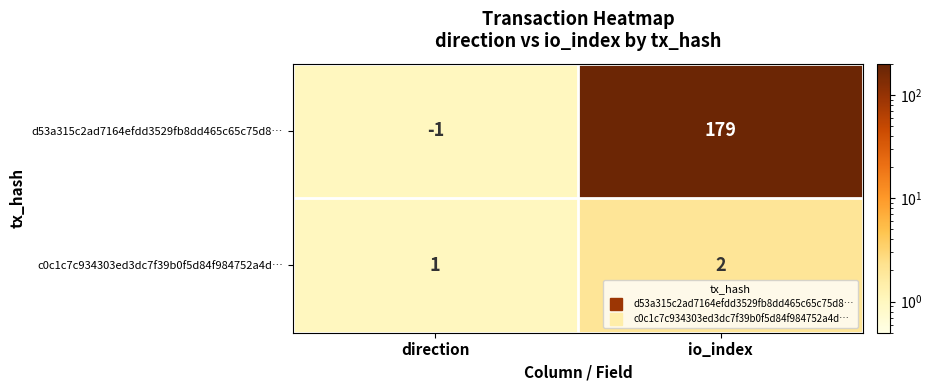

Reading left to right, transcribe all the data shown in this chart.

d53a315c2ad7164efdd3529fb8dd465c65c75d8…: direction=-1	io_index=179
c0c1c7c934303ed3dc7f39b0f5d84f984752a4d…: direction=1	io_index=2